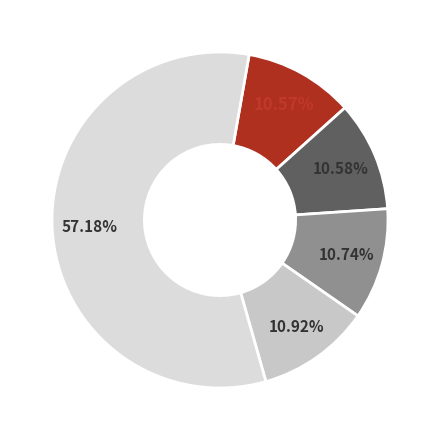

How many segments does this pie chart have?

5